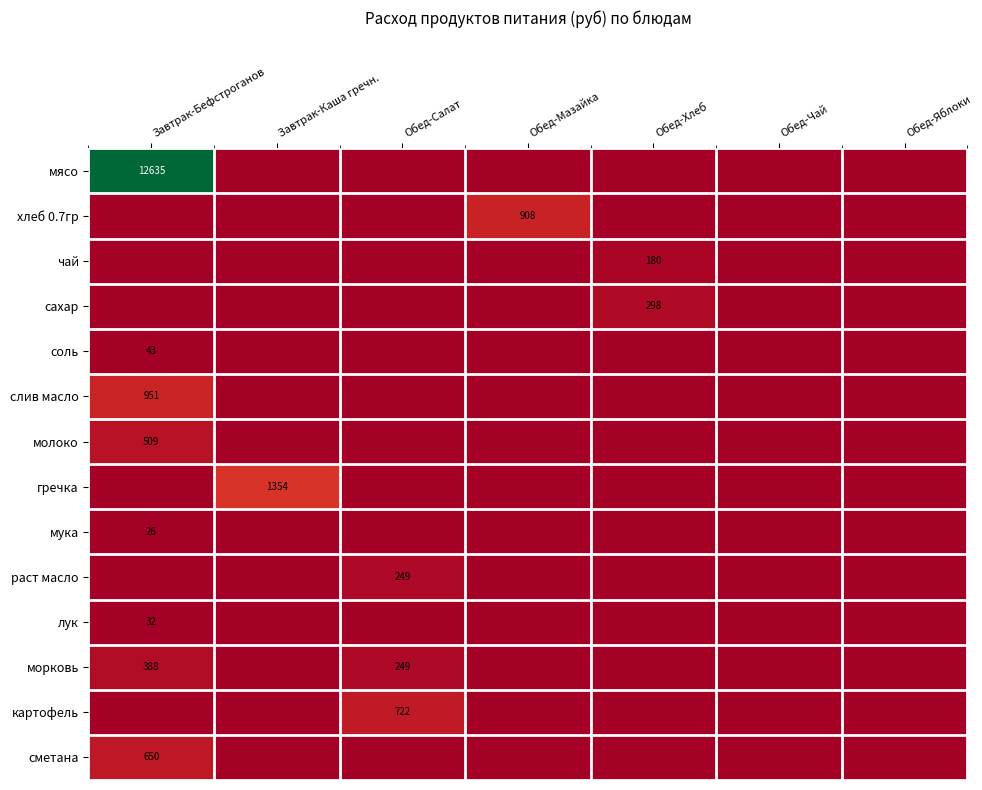

Is it true that молоко equals 509 at Завтрак-Бефстроганов?

True